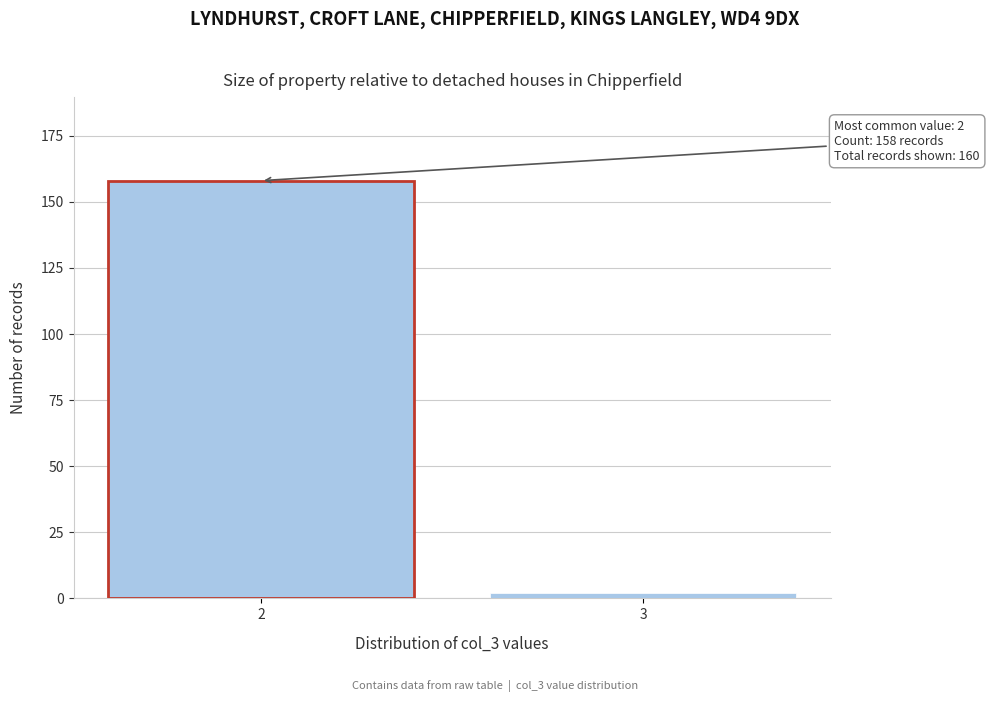

Reading left to right, extract all data points from this chart.

158	2